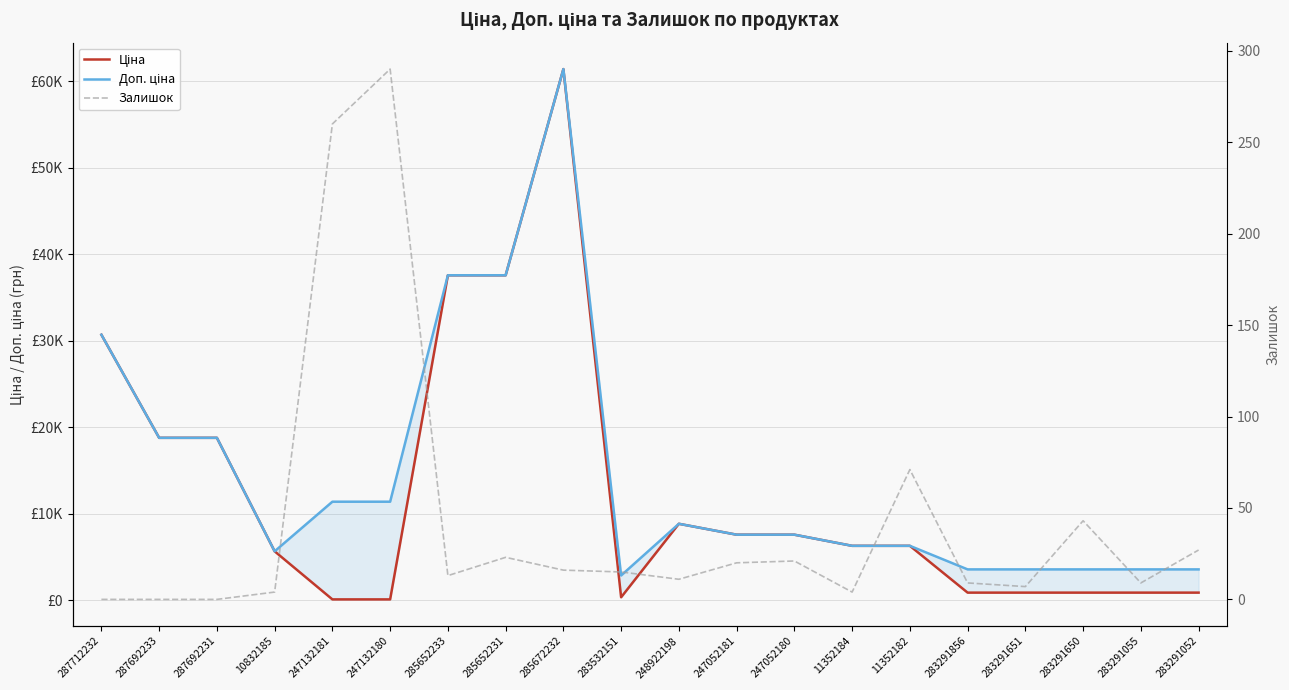

At how many categories does at least one series exceed 34756?

3